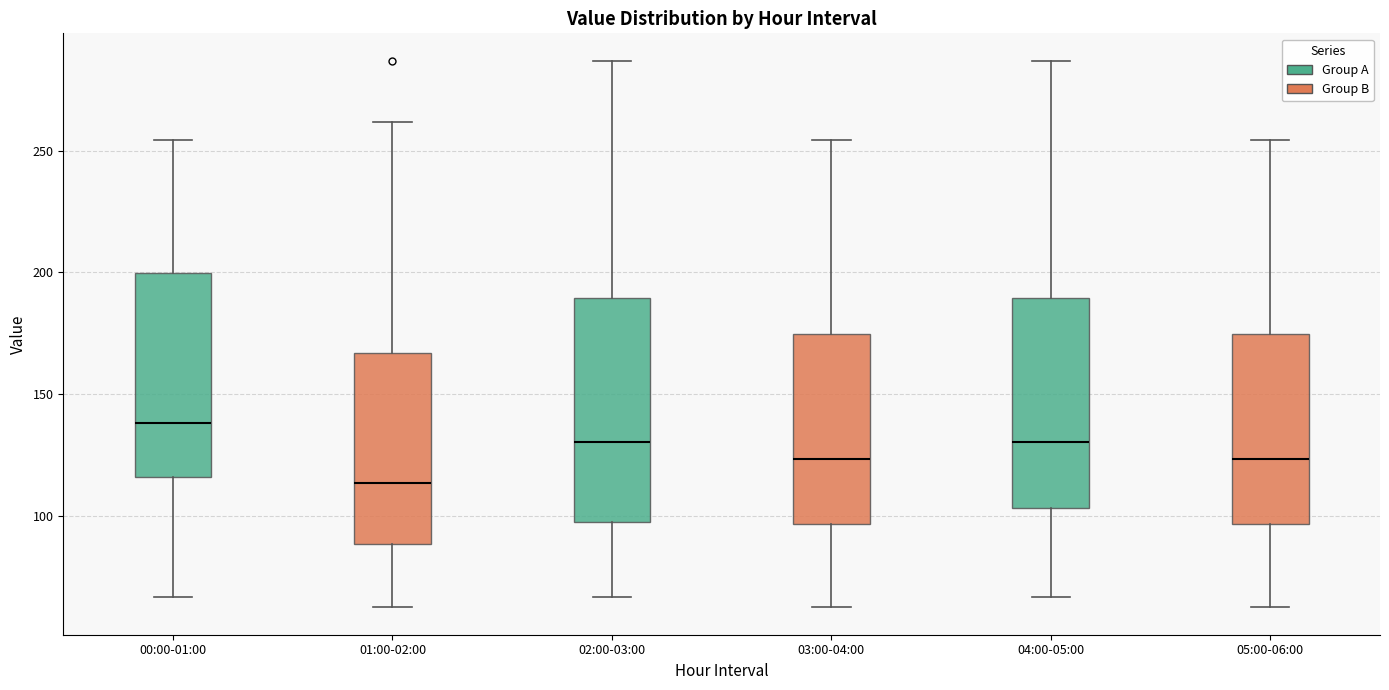

Where is the upper edge of the box for 01:00-02:00 on the y-axis? The values are not printed on the chart, so give them approximately, as read against the axis.

165